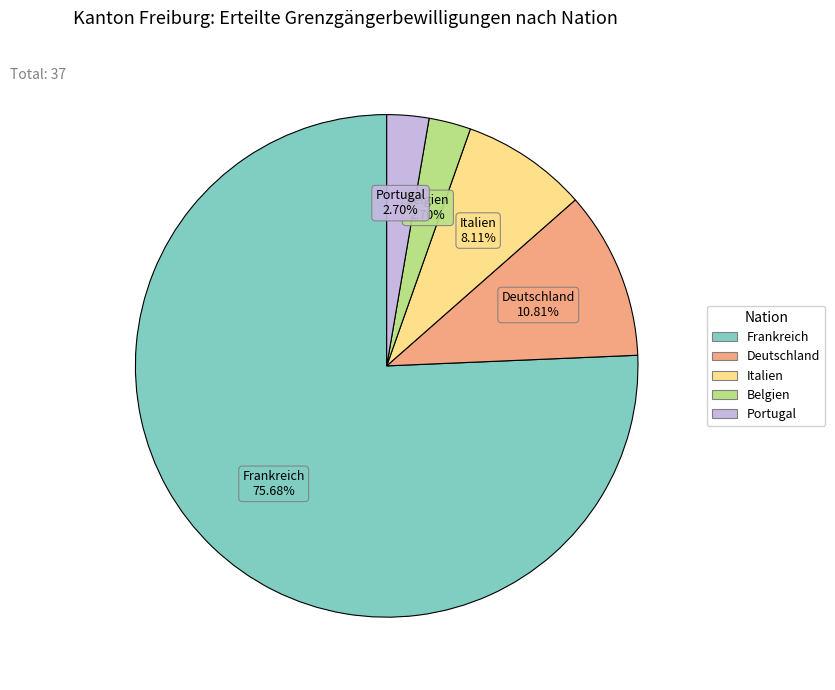

Do Belgien and Portugal together represent more than half of the pie?

No